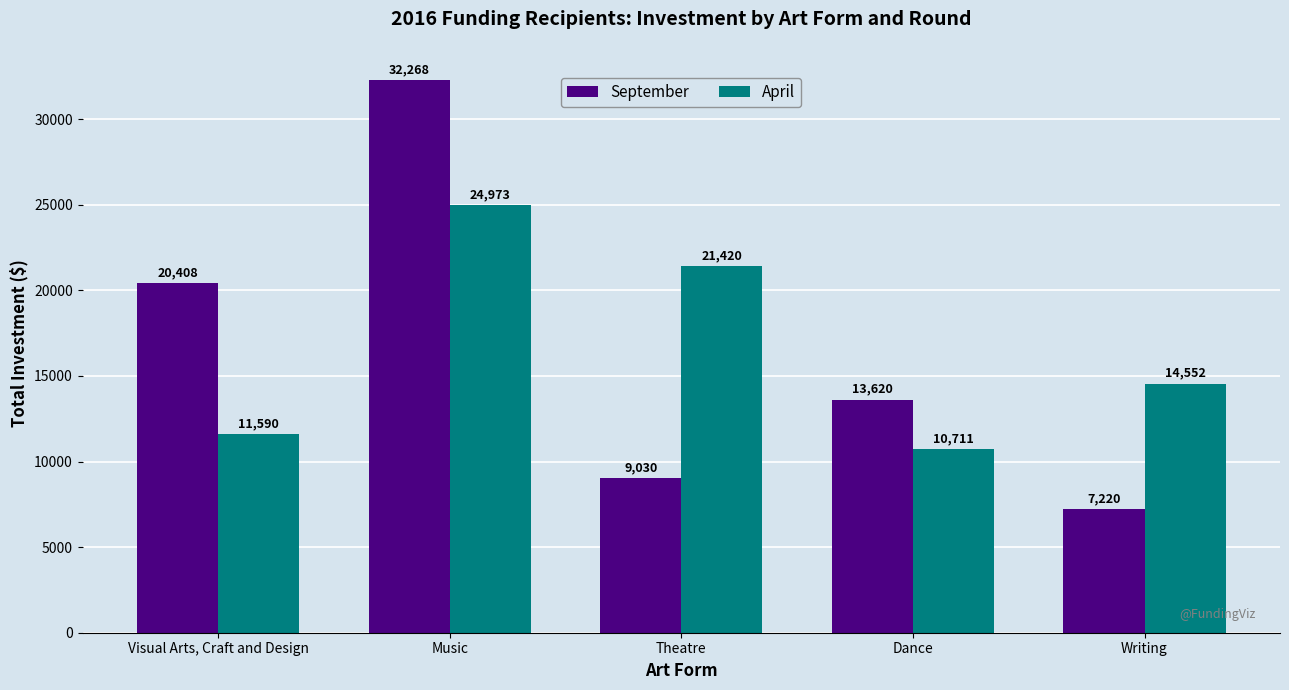

Which series has the largest total across all categories?

April